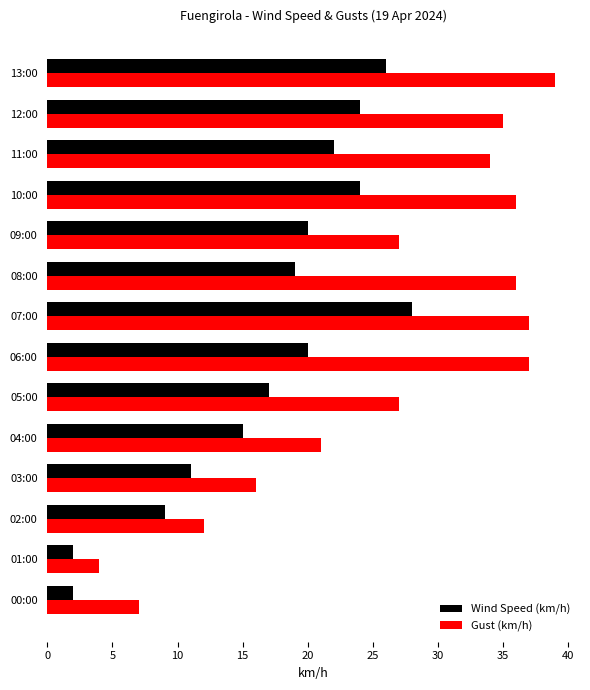

Rank the series at 13:00 from lowest to highest value.

Wind Speed (km/h), Gust (km/h)